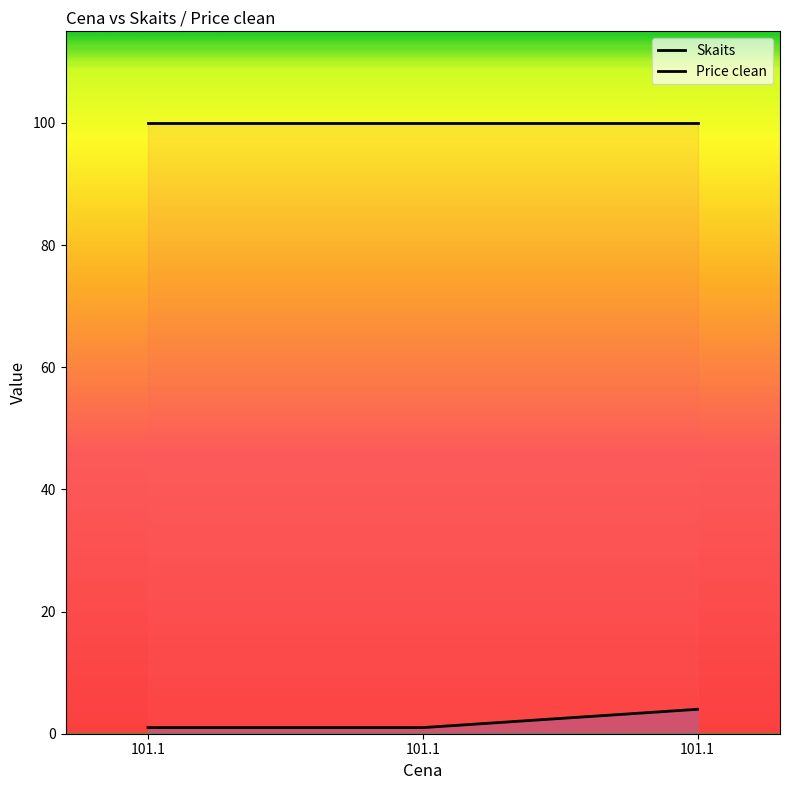

Reading right to left, transcribe all the data shown in this chart.

Skaits: 4	1	1
Price clean: 100	100	100